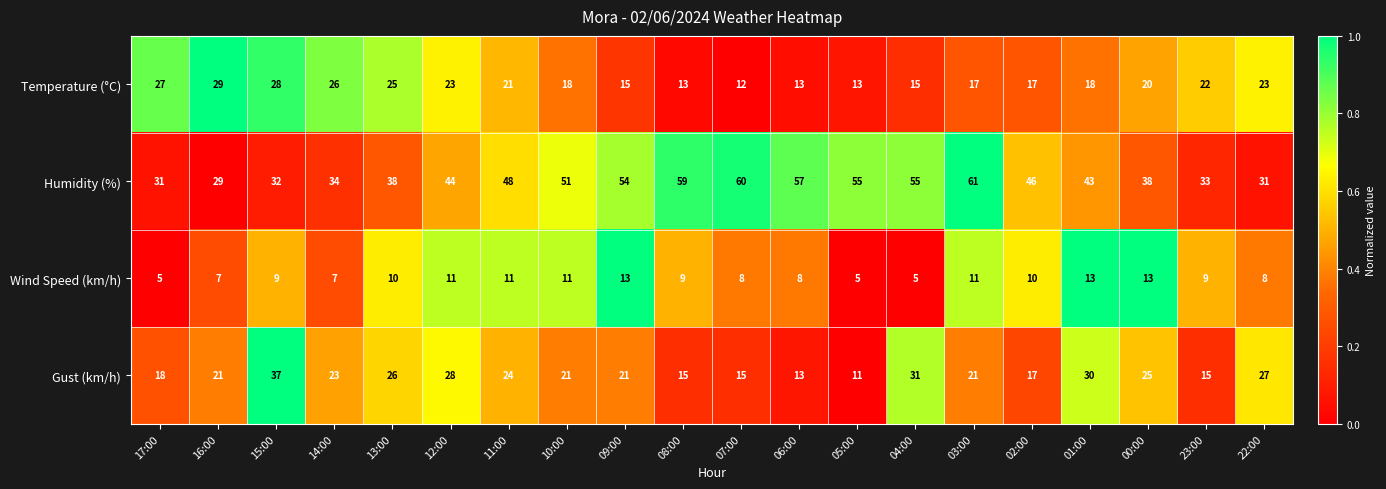

Rank the series by their maximum value, from lowest to highest.

Wind Speed (km/h), Temperature (°C), Gust (km/h), Humidity (%)